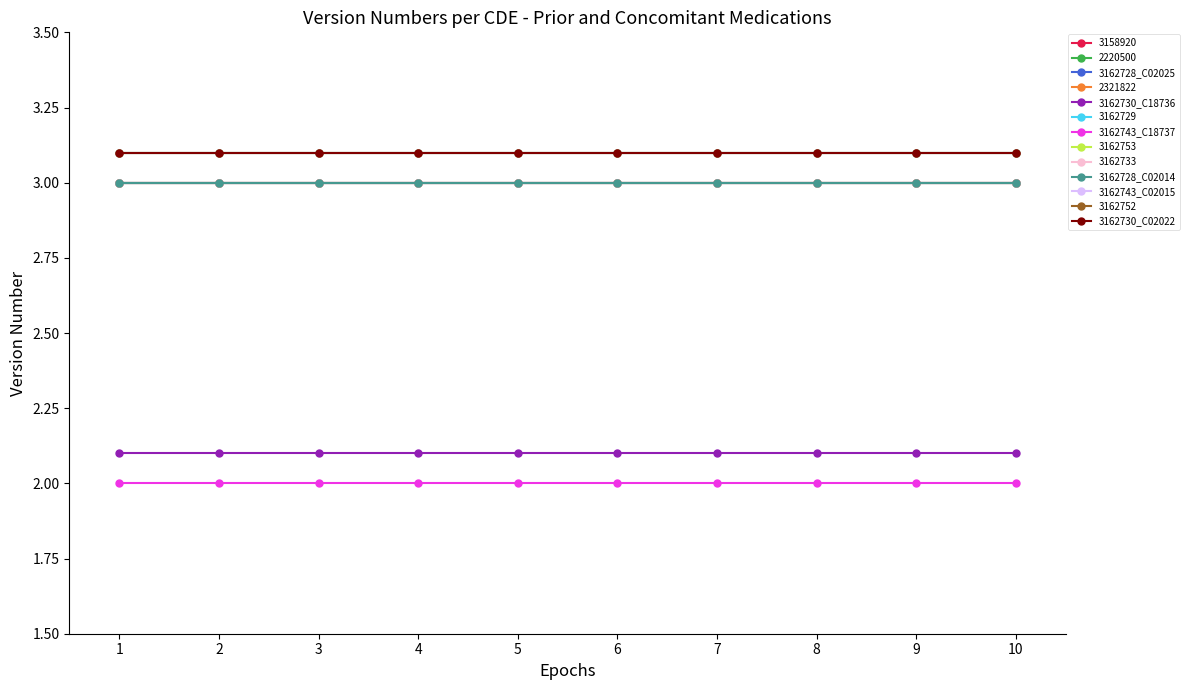

Does the chart have visible grid lines?

No